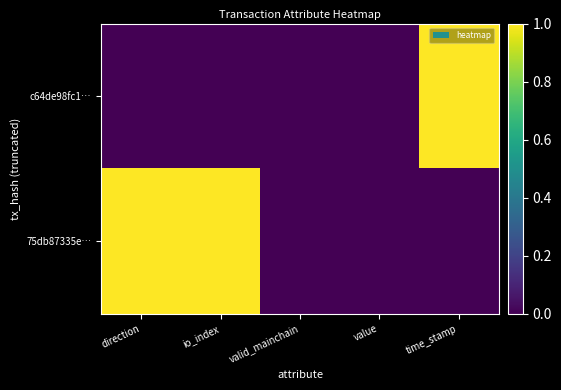

Between io_index and direction, which is larger?

io_index